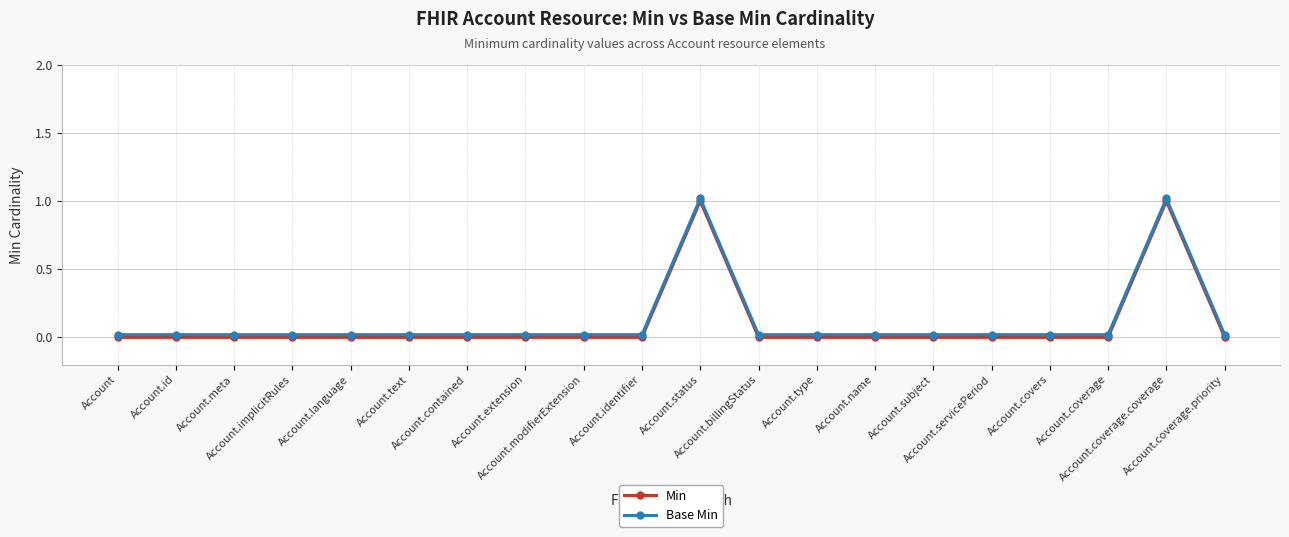

Reading right to left, what are all the values shown in this chart?

Min: 0.0	1.0	0.0	0.0	0.0	0.0	0.0	0.0	0.0	1.0	0.0	0.0	0.0	0.0	0.0	0.0	0.0	0.0	0.0	0.0
Base Min: 0.0	1.0	0.0	0.0	0.0	0.0	0.0	0.0	0.0	1.0	0.0	0.0	0.0	0.0	0.0	0.0	0.0	0.0	0.0	0.0